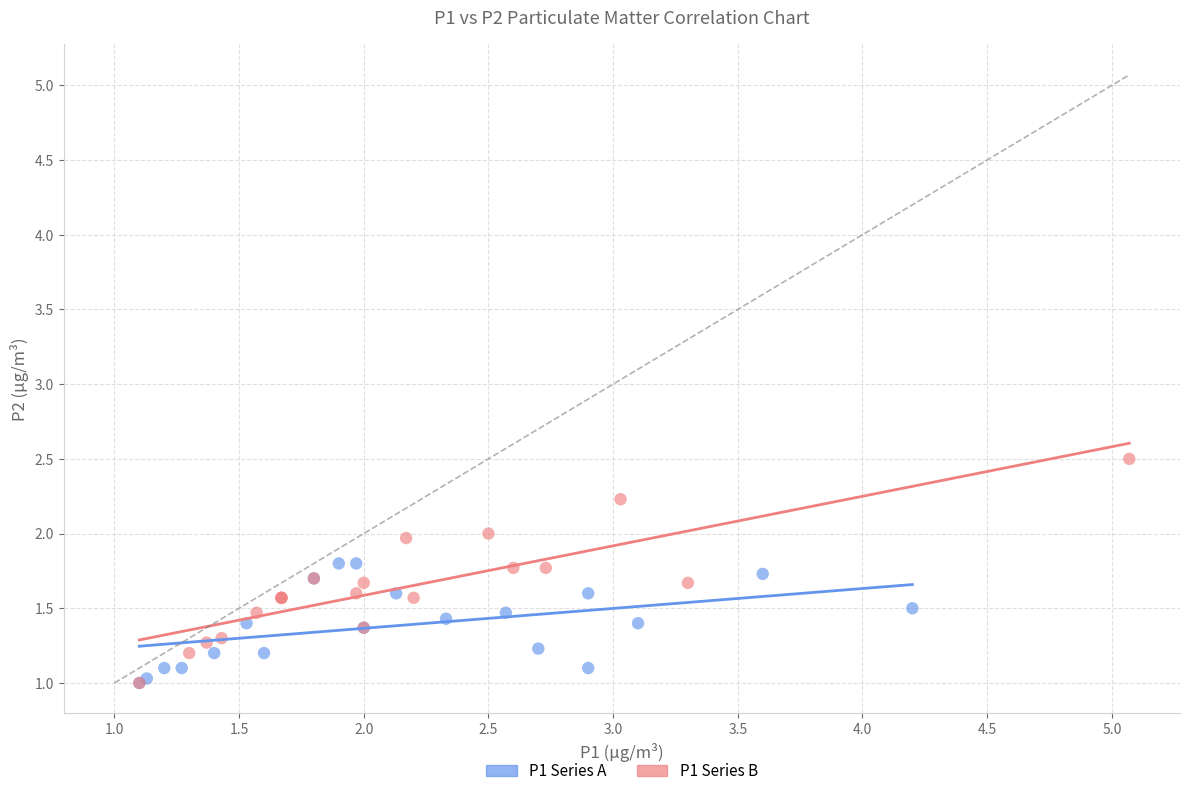

Which series contains the highest Y value?

P1 Series B